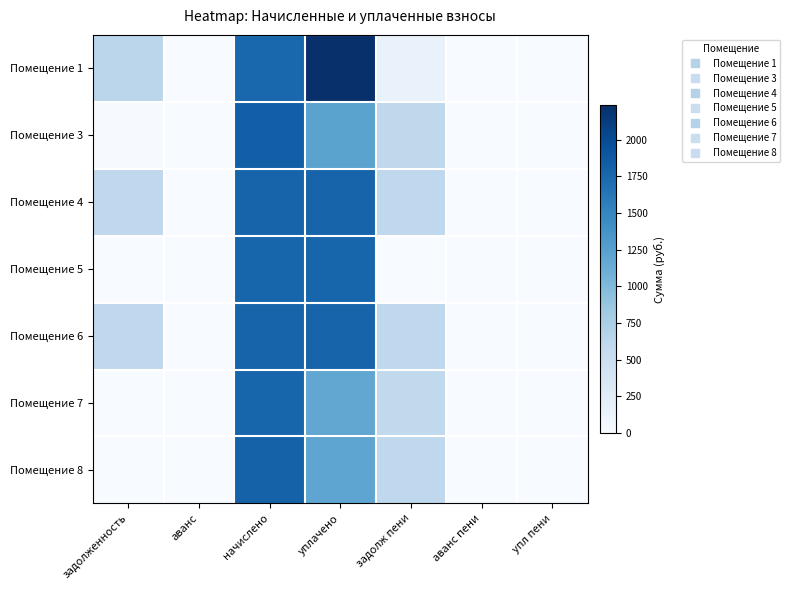

Reading left to right, list all the values displayed in this chart.

Помещение 1: задолженность=634.0	аванс=0.0	начислено=1756.0	уплачено=2235.7	задолж пени=154.3	аванс пени=0.0	упл пени=0.0
Помещение 3: задолженность=11.7	аванс=0.0	начислено=1829.3	уплачено=1231.3	задолж пени=609.8	аванс пени=0.0	упл пени=0.0
Помещение 4: задолженность=596.3	аванс=0.0	начислено=1789.0	уплачено=1789.0	задолж пени=596.3	аванс пени=0.0	упл пени=0.0
Помещение 5: задолженность=0.0	аванс=0.0	начислено=1778.0	уплачено=1778.0	задолж пени=0.0	аванс пени=0.0	упл пени=0.0
Помещение 6: задолженность=596.3	аванс=0.0	начислено=1789.0	уплачено=1789.2	задолж пени=596.2	аванс пени=0.0	упл пени=0.0
Помещение 7: задолженность=0.0	аванс=0.0	начислено=1774.3	уплачено=1182.9	задолж пени=591.5	аванс пени=0.0	упл пени=0.0
Помещение 8: задолженность=0.0	аванс=0.0	начислено=1803.7	уплачено=1202.4	задолж пени=601.2	аванс пени=0.0	упл пени=0.0